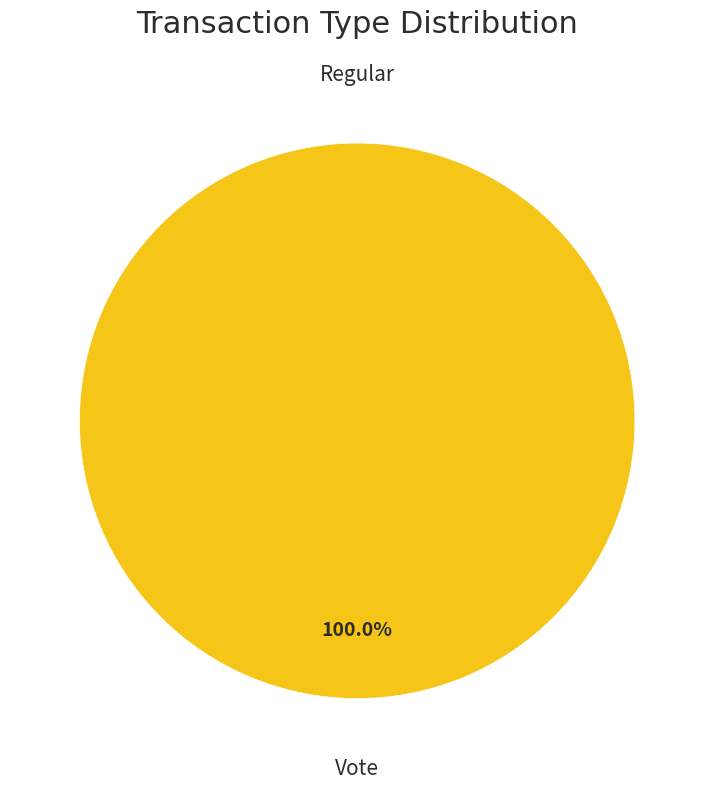

The Regular slice represents 0% of the pie. True or false?

True